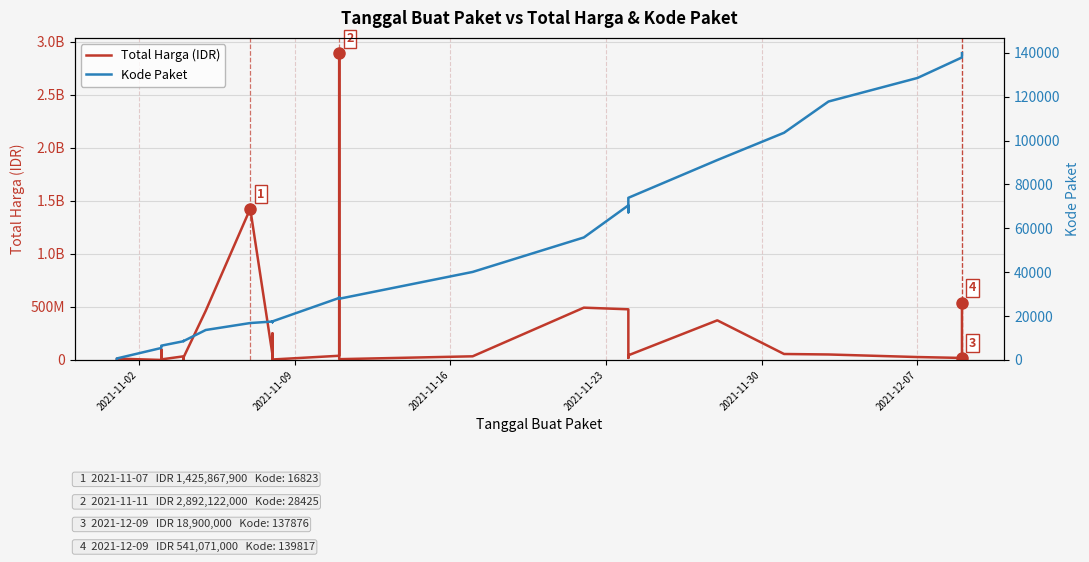

What is the label of the 2nd point from the left?

2021-11-09